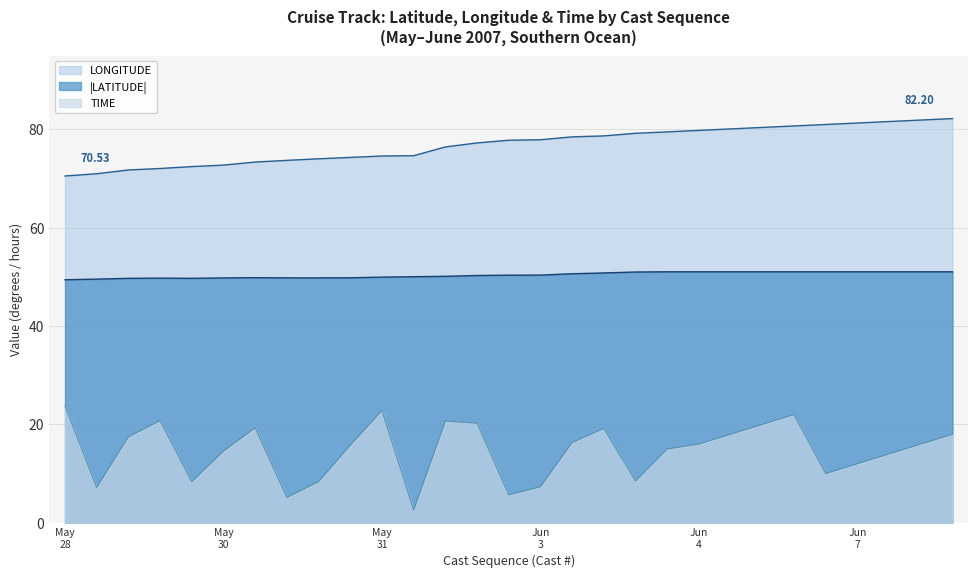

What is the value of the LATITUDE point at the 6th from the left?

49.4